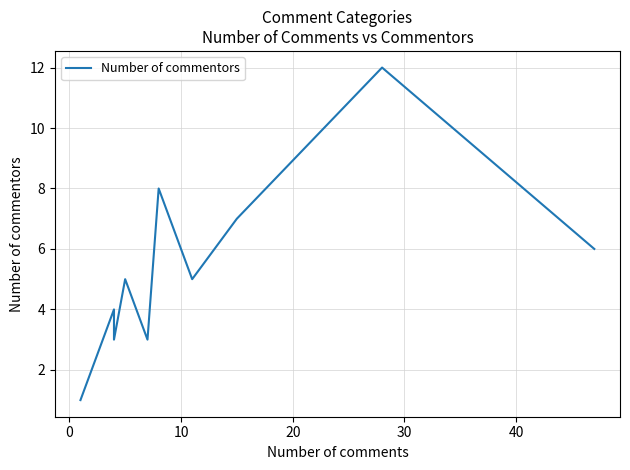

True or false: the data shows 1 at 10.

False